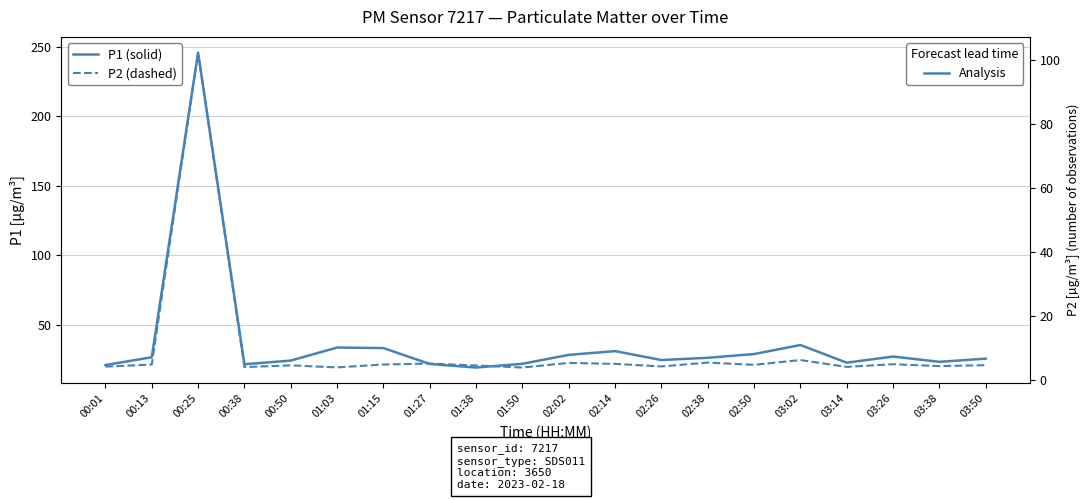

How many lines are shown in the chart?

2